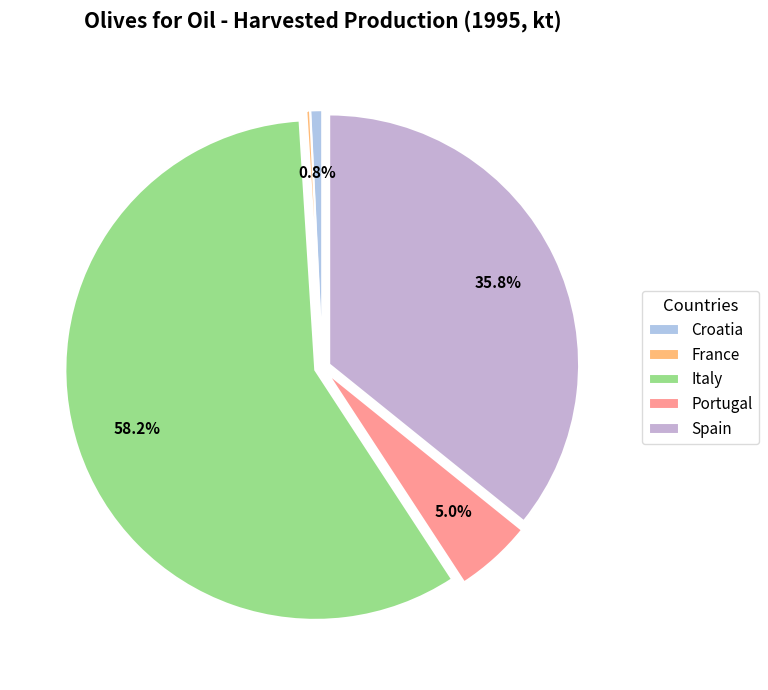

What percentage do France and Croatia together represent?

1.0%